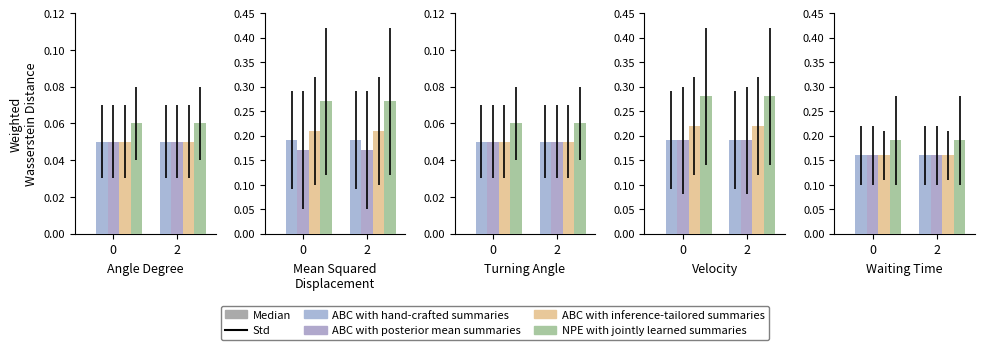

Are the bars grouped side by side (vs. stacked)?

Yes